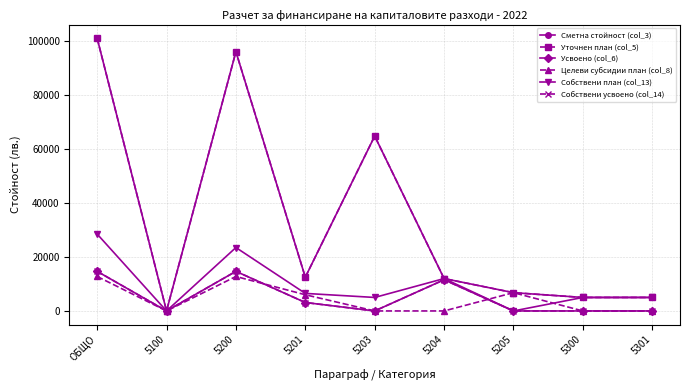

Rank the categories by Усвоено (col_6) value from lowest to highest.

5100, 5203, 5205, 5300, 5301, 5201, 5204, ОБЩО, 5200